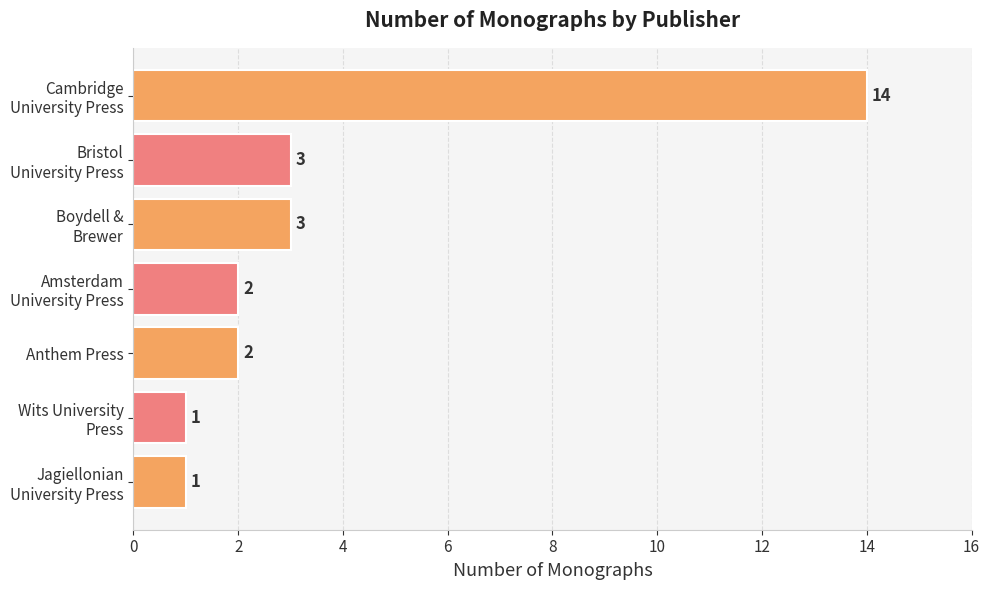

Reading bottom to top, extract all data points from this chart.

1	1	2	2	3	3	14